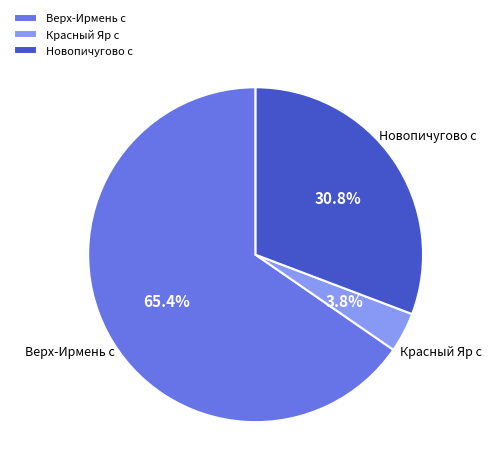

Is it true that Верх-Ирмень с is 60% of the pie?

False